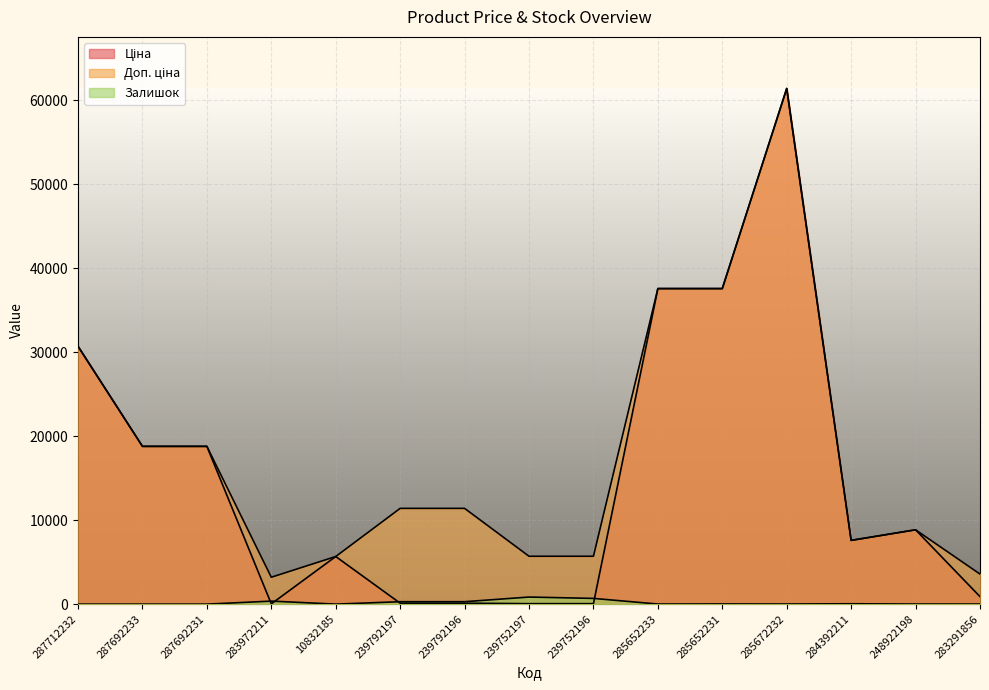

True or false: Доп. ціна and Залишок intersect in this chart.

False